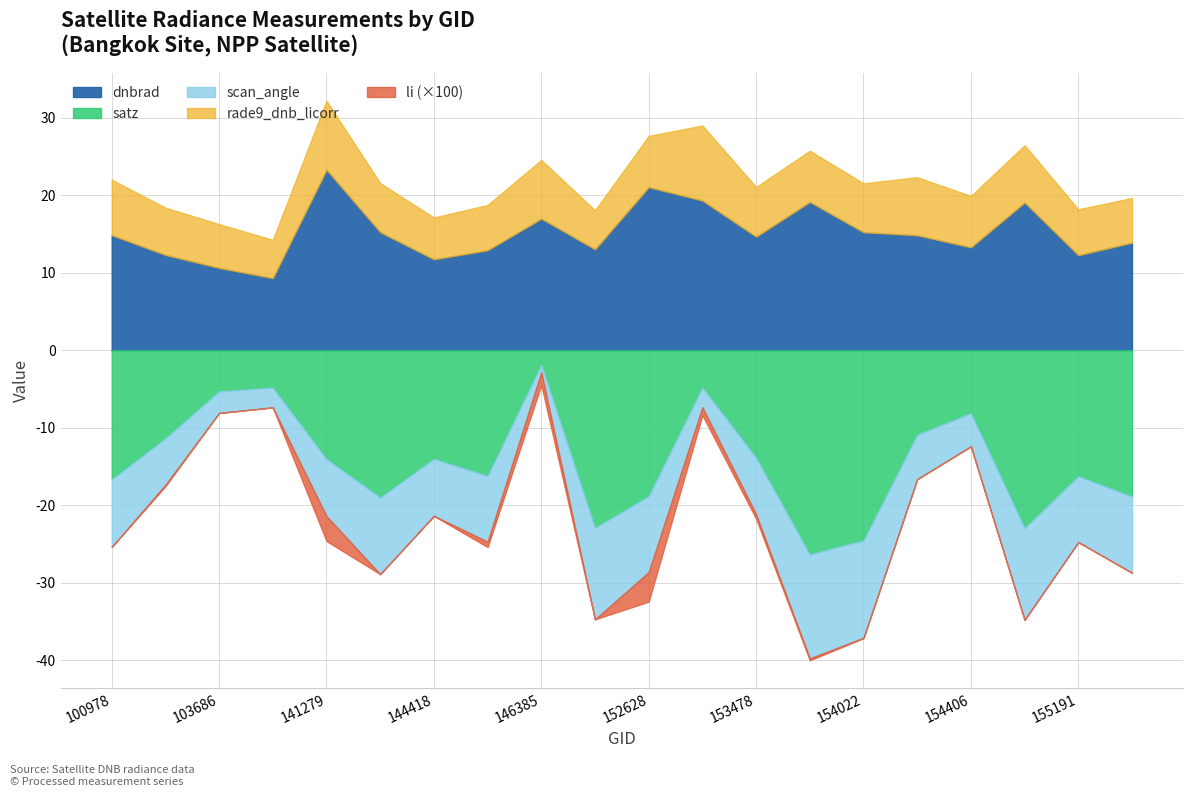

Where is li nearest to the value 0?

155191